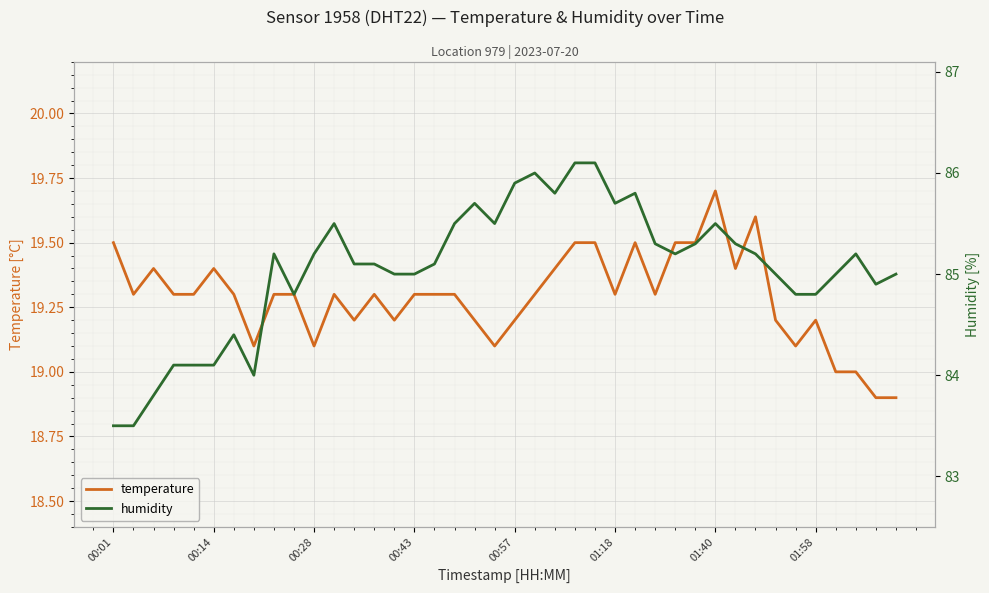

What is the difference between the highest and lowest values at 31?

65.9